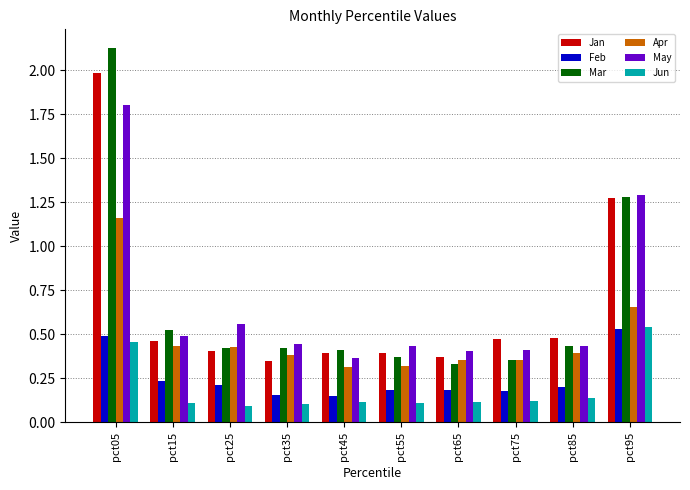

What is the total value across all series at pct05?

8.0